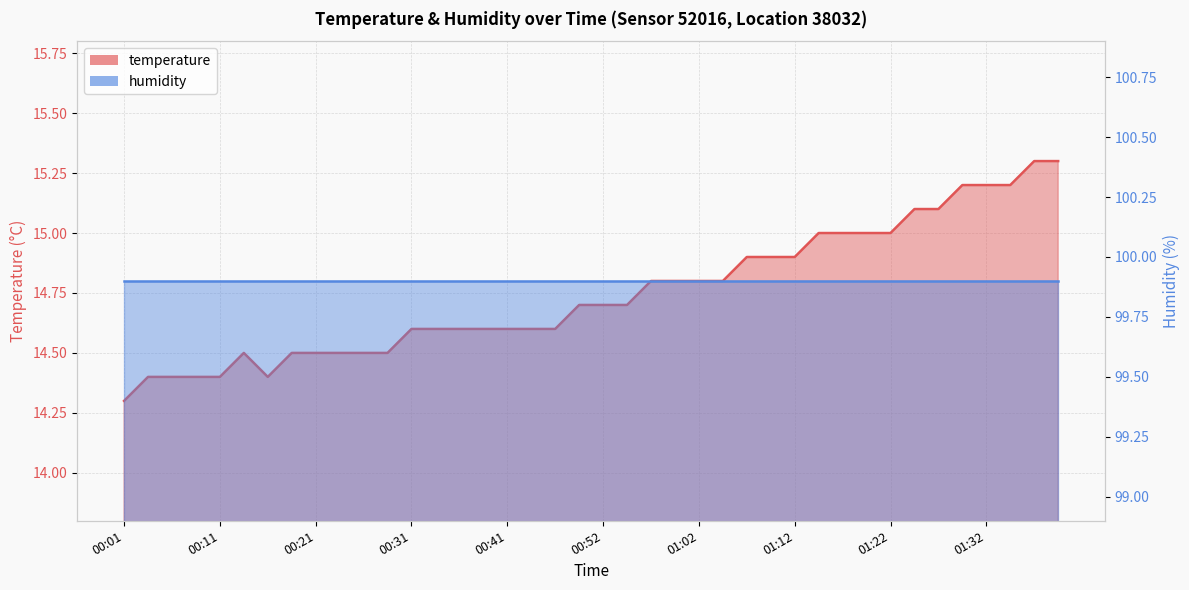

What is the sum of all values?

589.9